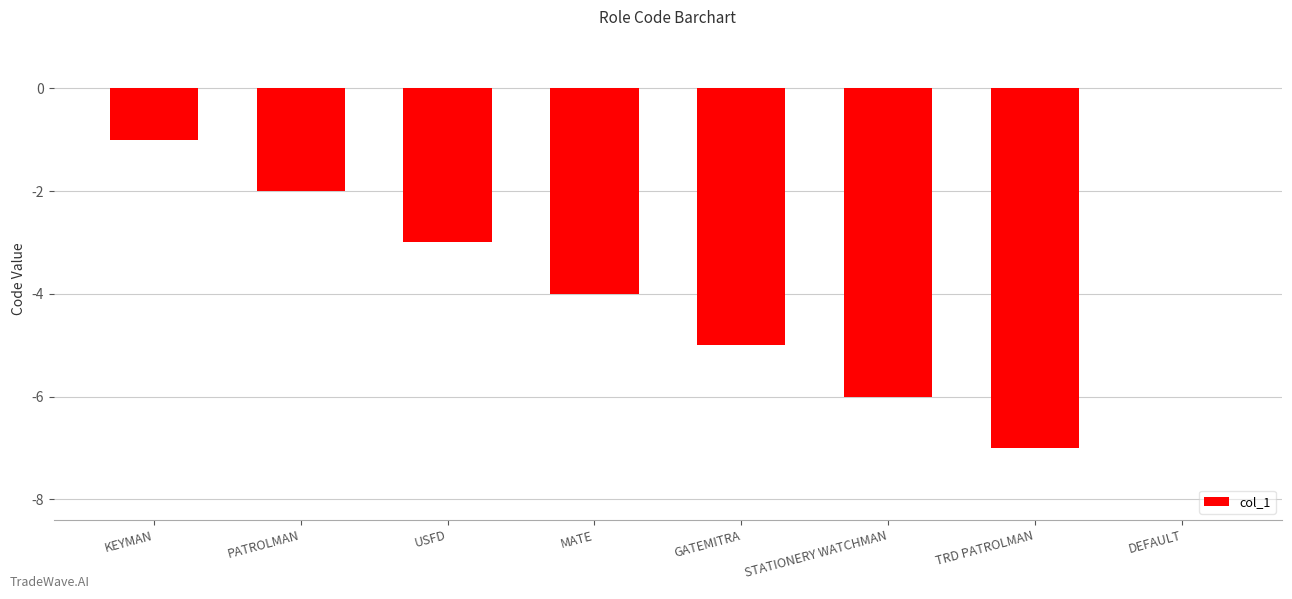

What is the sum of all values?

-28